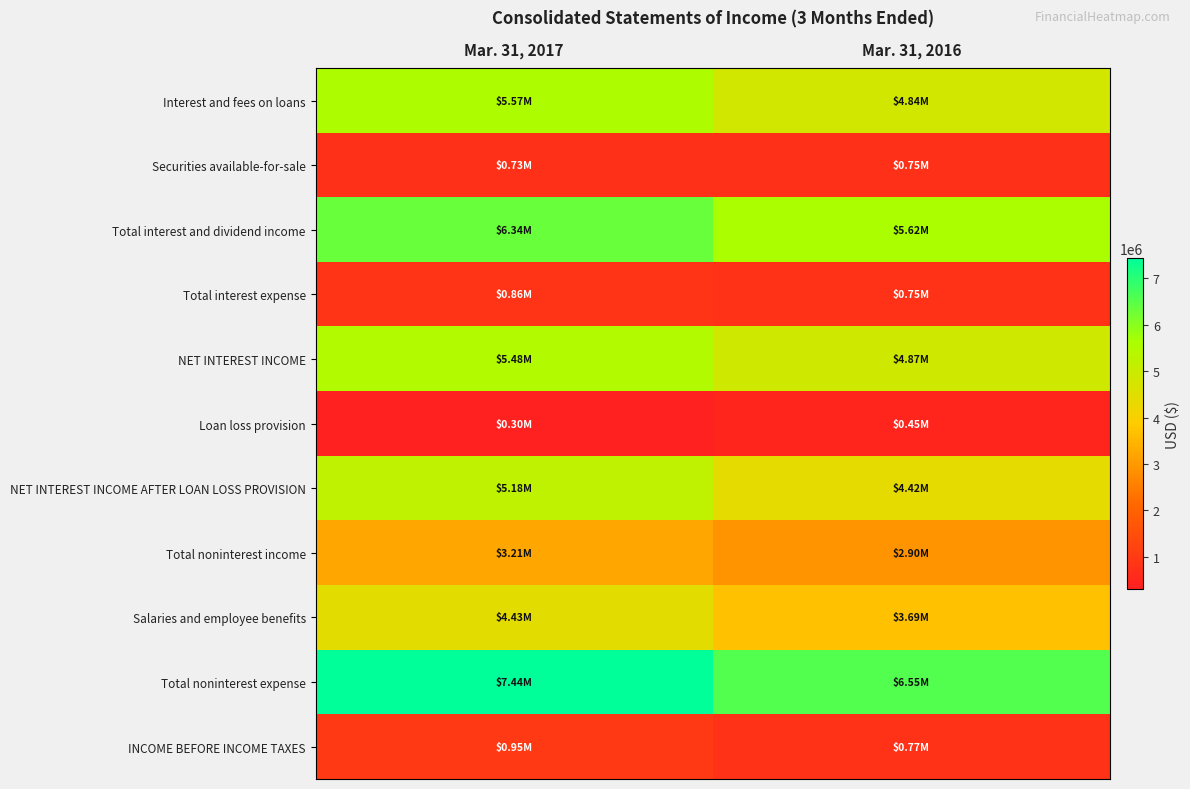

Reading right to left, what are all the values shown in this chart?

Interest and fees on loans: Mar. 31, 2016=4837000	Mar. 31, 2017=5570000
Securities available-for-sale: Mar. 31, 2016=747000	Mar. 31, 2017=729000
Total interest and dividend income: Mar. 31, 2016=5618000	Mar. 31, 2017=6340000
Total interest expense: Mar. 31, 2016=750000	Mar. 31, 2017=857000
NET INTEREST INCOME: Mar. 31, 2016=4868000	Mar. 31, 2017=5483000
Loan loss provision: Mar. 31, 2016=450000	Mar. 31, 2017=301000
NET INTEREST INCOME AFTER LOAN LOSS PROVISION: Mar. 31, 2016=4418000	Mar. 31, 2017=5182000
Total noninterest income: Mar. 31, 2016=2896000	Mar. 31, 2017=3208000
Salaries and employee benefits: Mar. 31, 2016=3690000	Mar. 31, 2017=4433000
Total noninterest expense: Mar. 31, 2016=6548000	Mar. 31, 2017=7439000
INCOME BEFORE INCOME TAXES: Mar. 31, 2016=766000	Mar. 31, 2017=951000